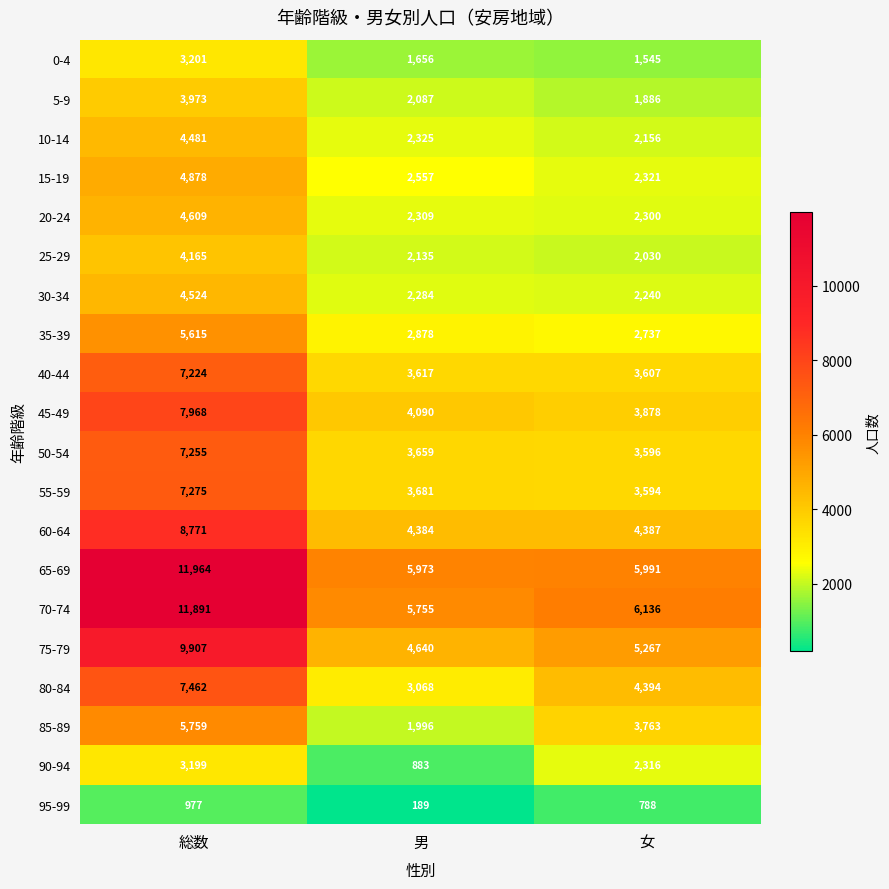

At which label does 45-49 first exceed 4090?

総数